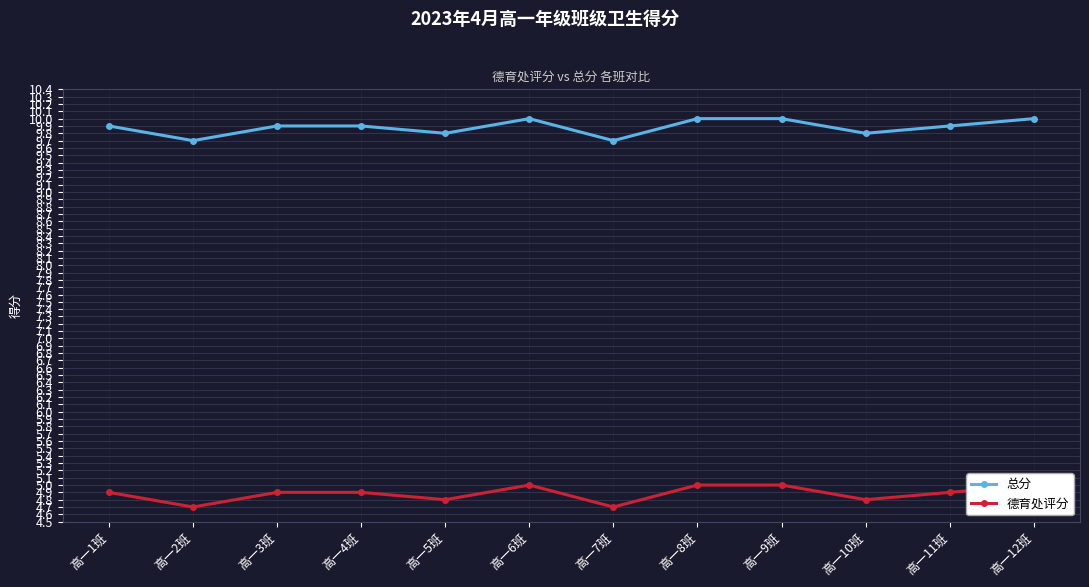

What is the highest value of the 德育处评分 series?

5.0